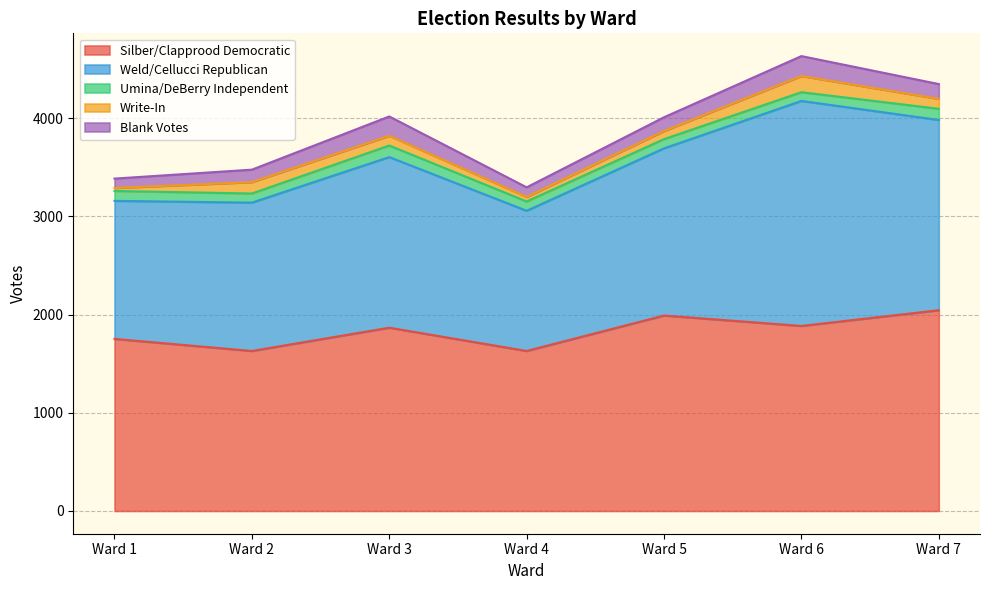

How many values in the Blank Votes series are below 140?

3